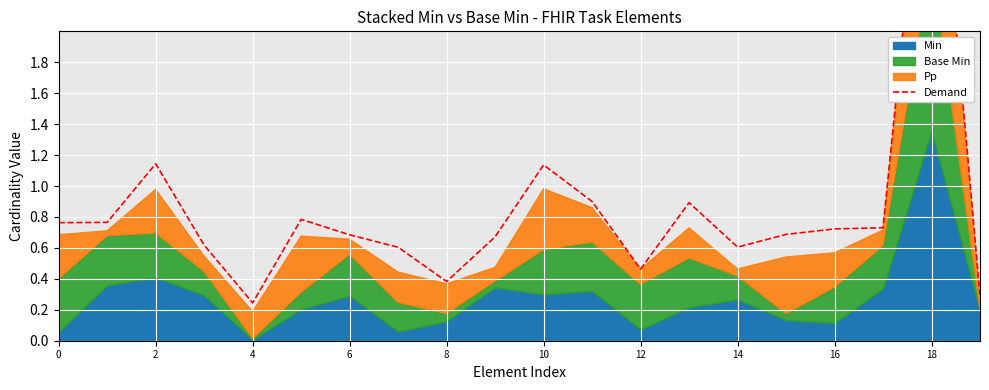

What is the sum of the values at 13 and 10?

1.7